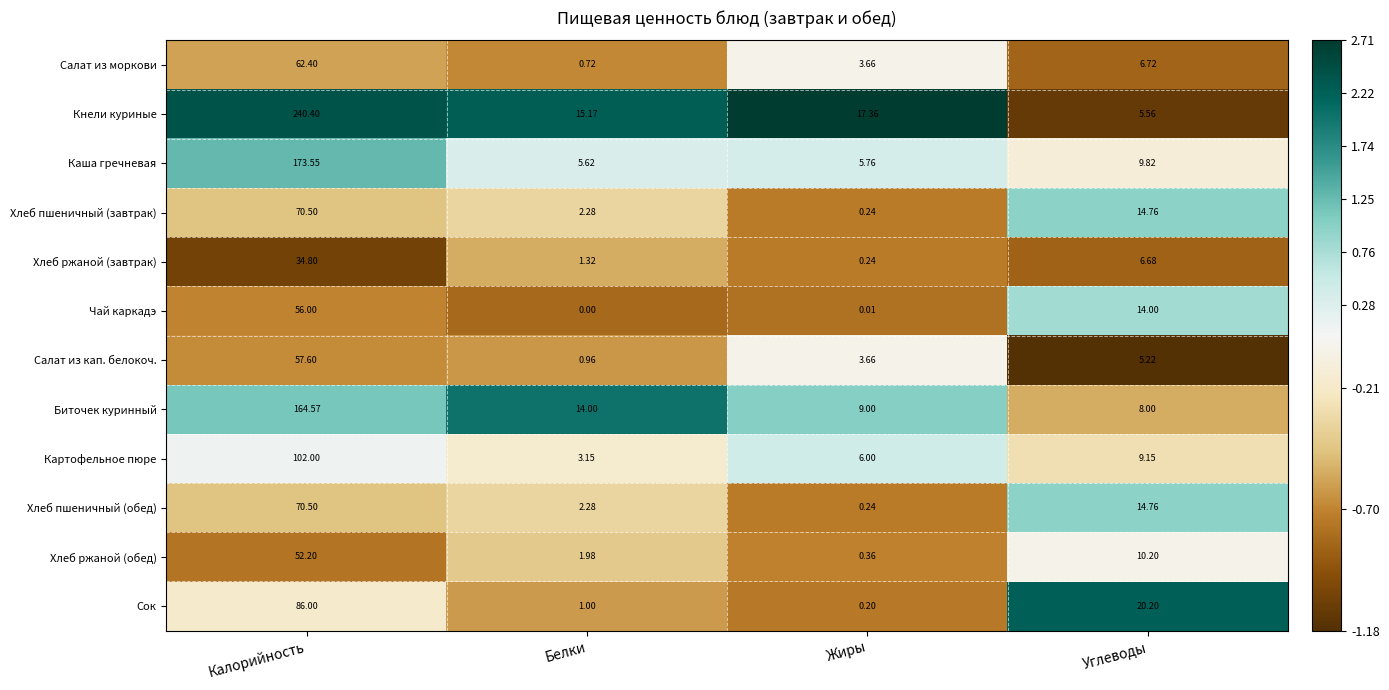

Which category has the highest value across all series?

Калорийность